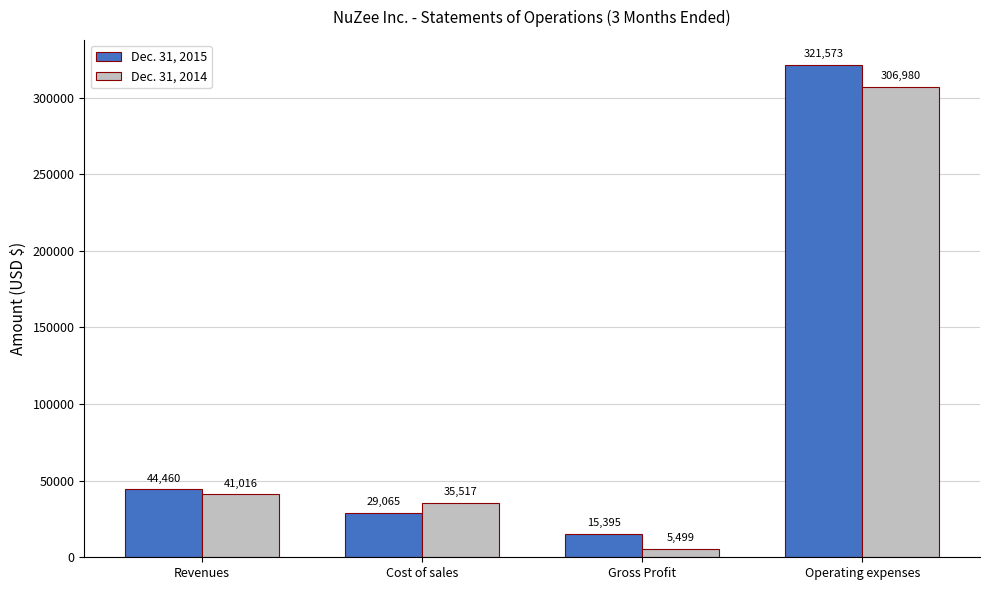

Reading right to left, list all the values displayed in this chart.

Dec. 31, 2015: Operating expenses=321573	Gross Profit=15395	Cost of sales=29065	Revenues=44460
Dec. 31, 2014: Operating expenses=306980	Gross Profit=5499	Cost of sales=35517	Revenues=41016